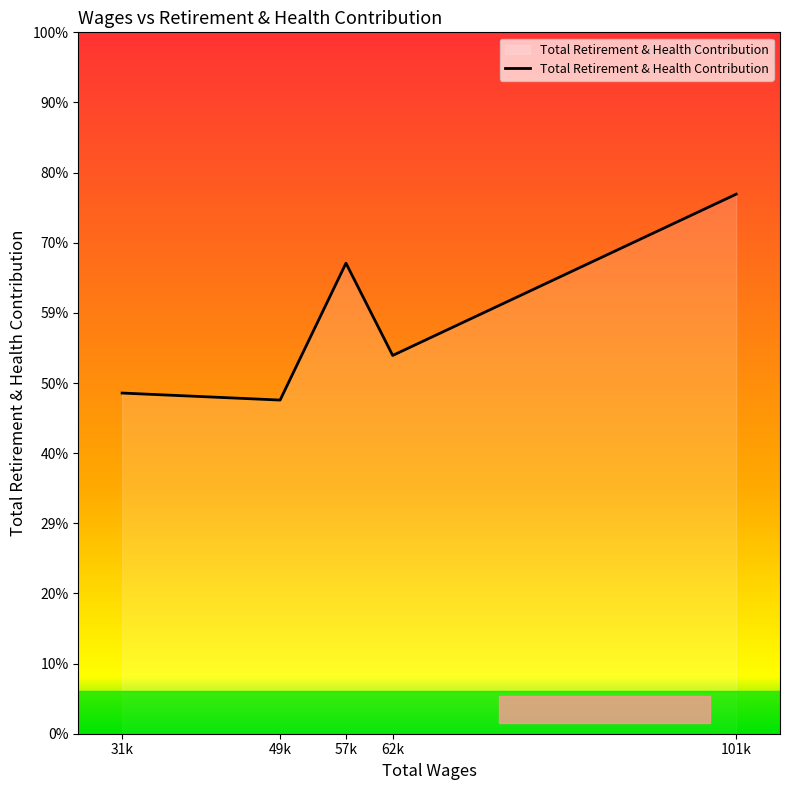

How many interior local valleys (lower than both neighbors) does the data have?

2